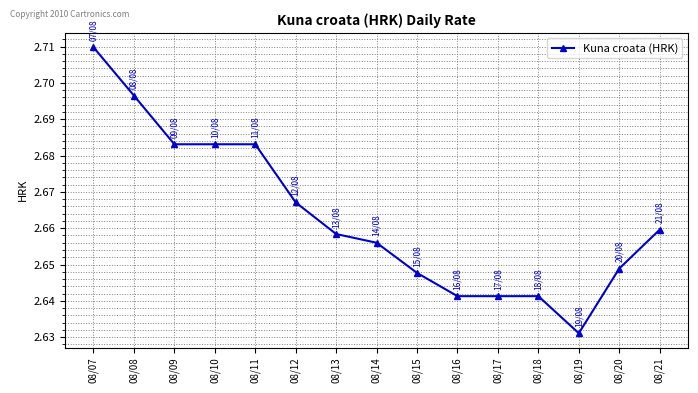

Approximately how many times larger is the value at 08/14 compared to 08/21?

1.0